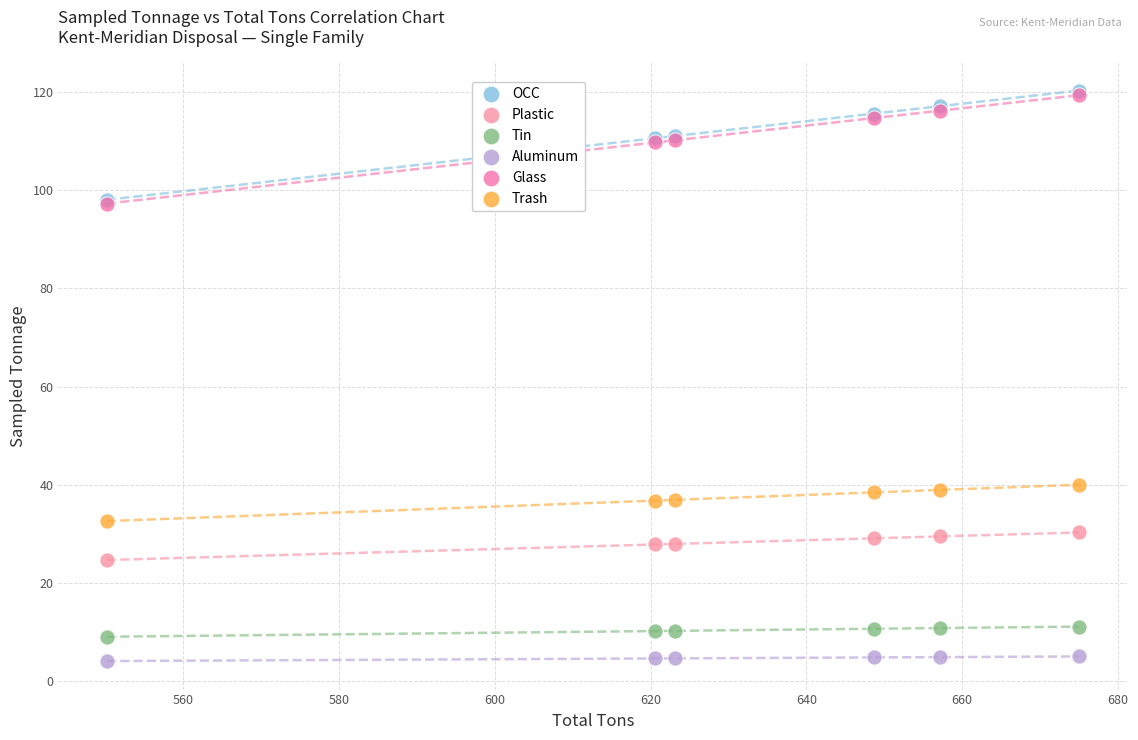

What are all the series names shown in the legend?

OCC, Plastic, Tin, Aluminum, Glass, Trash